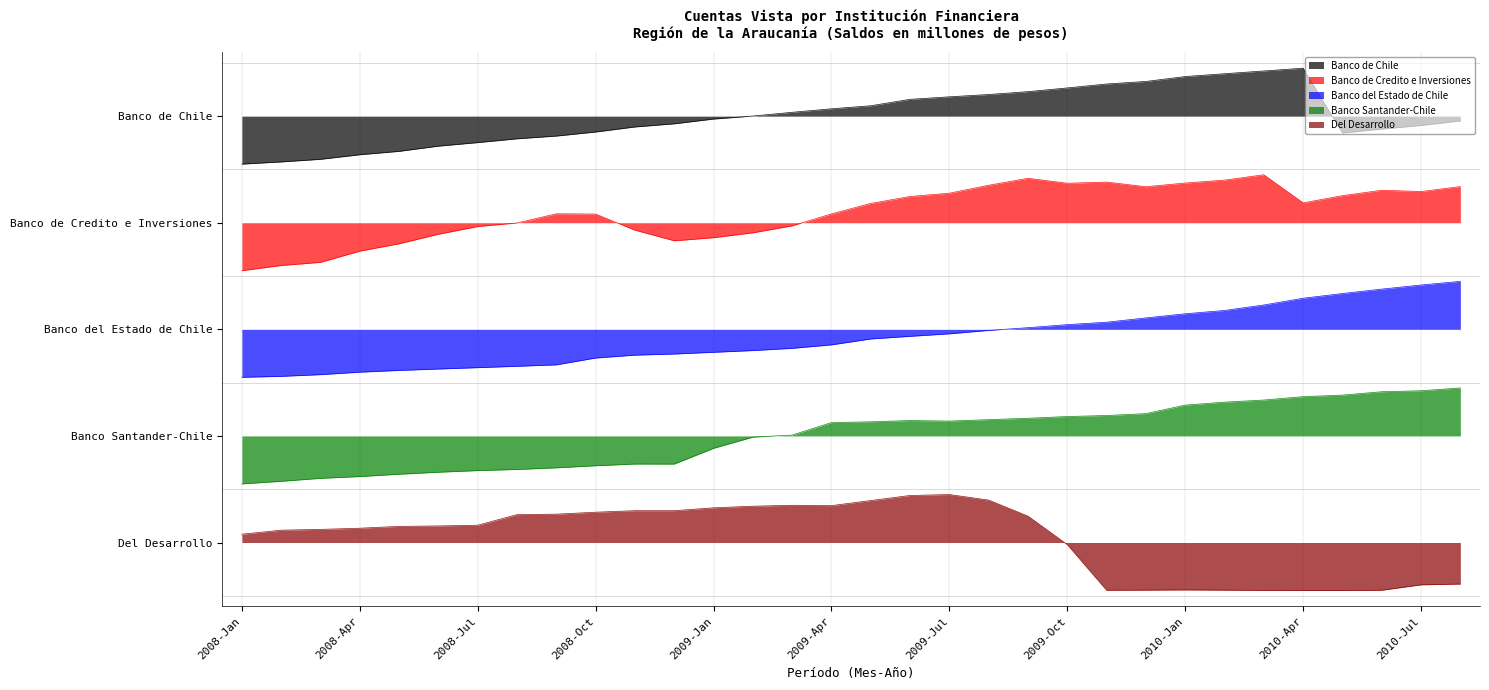

Where is Banco del Estado de Chile nearest to the value 2?

2009-Aug